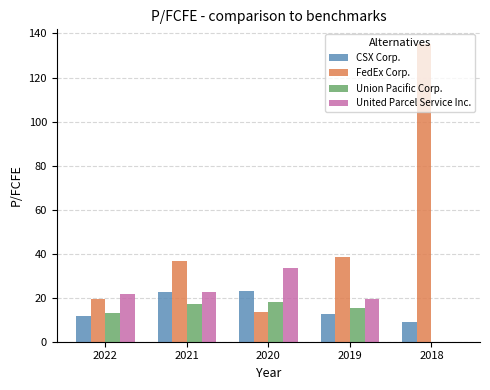

Is the value of FedEx Corp. at 2020 greater than the value of CSX Corp. at 2018?

Yes